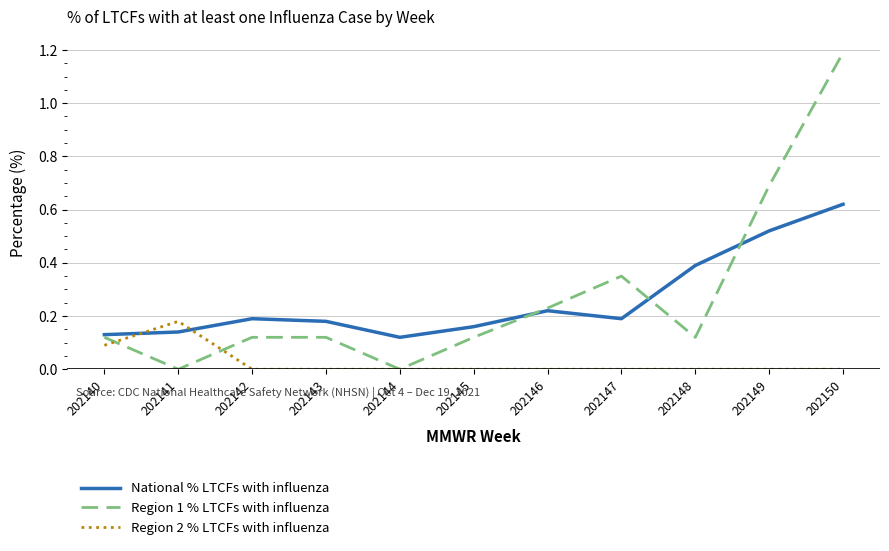

The Region 1 % LTCFs with influenza series shows 0.1 at 202143. True or false?

True